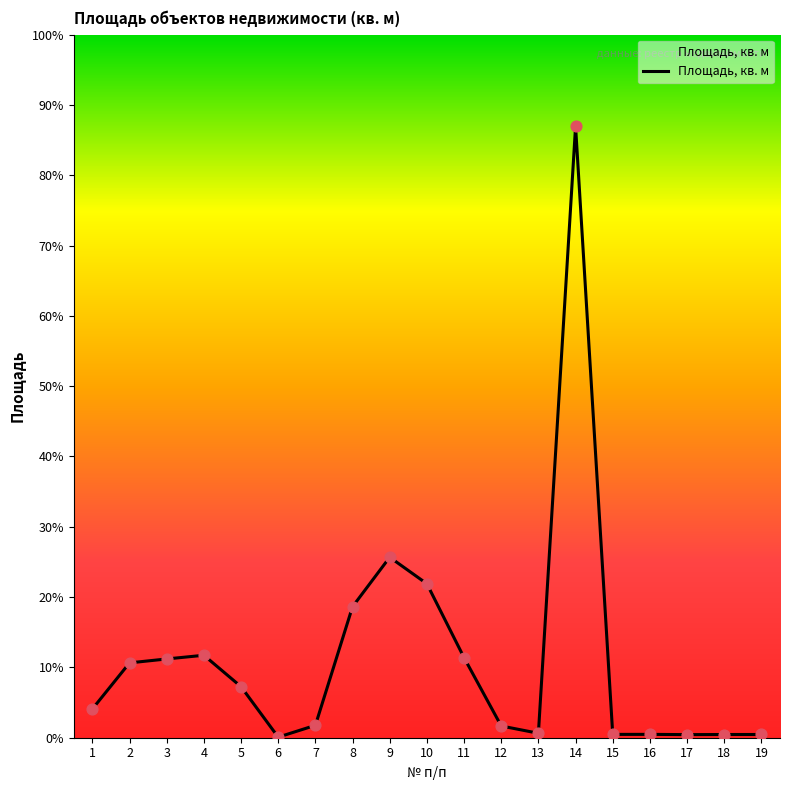

Approximately how many times larger is the value at 4 compared to 5?

1.6